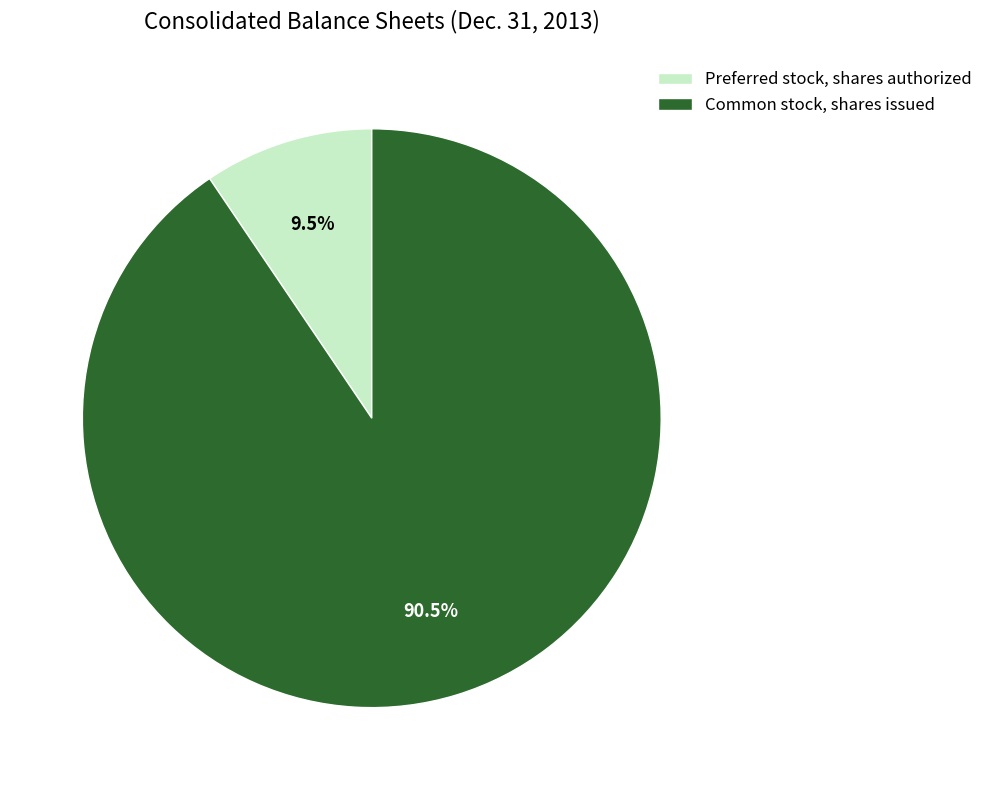

Which category has the biggest portion of the pie?

Common stock, shares issued